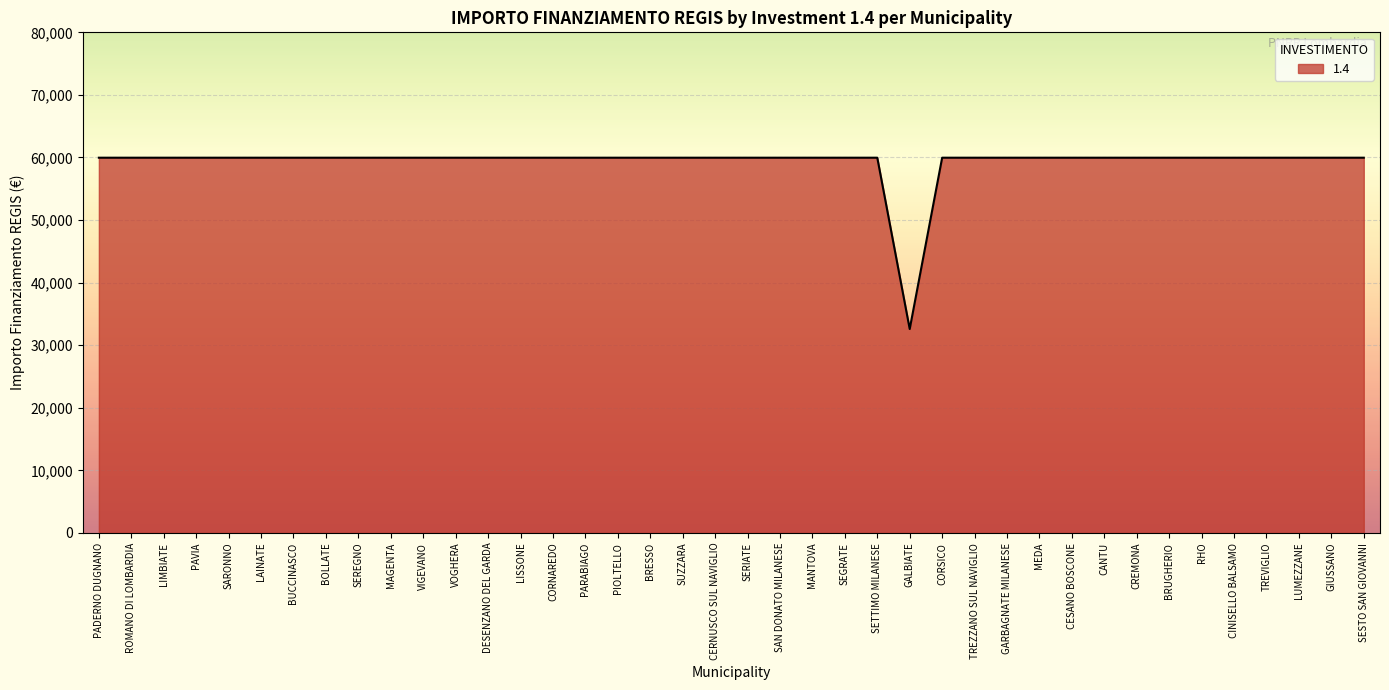

What is the sum of the values at LISSONE and SAN DONATO MILANESE?

119932